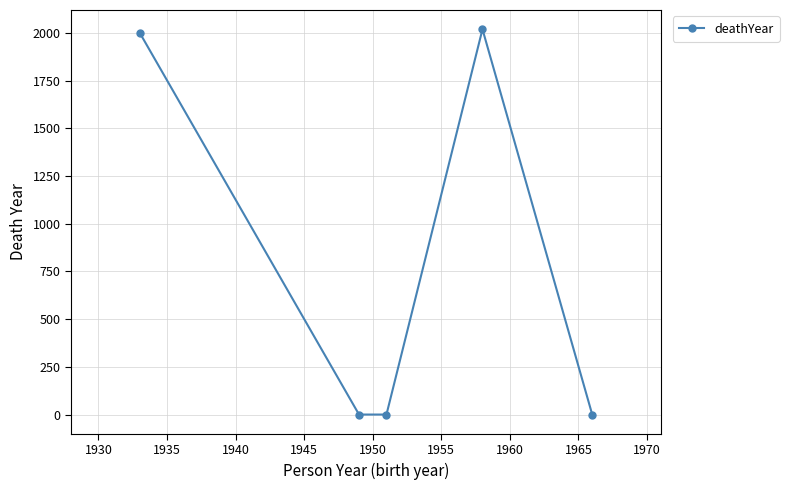

What is the maximum value shown in the chart?

2019